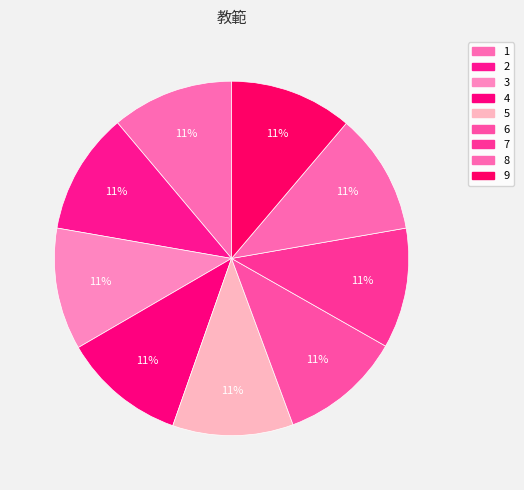

Count the number of slices in the pie.

9